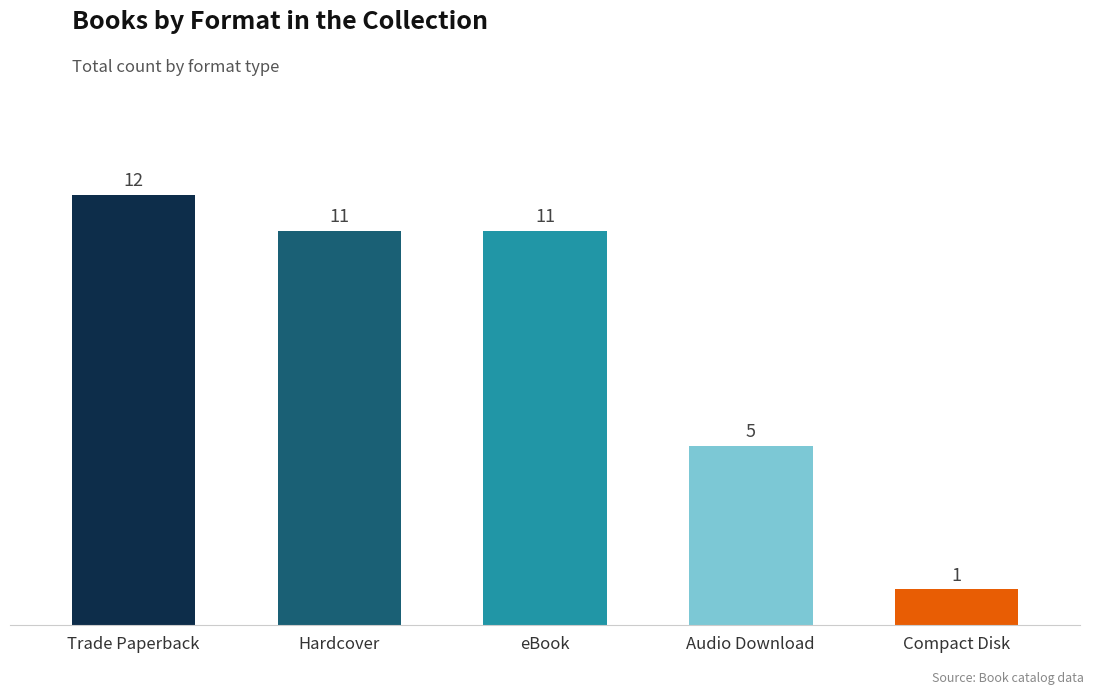

What position from the right is eBook?

3